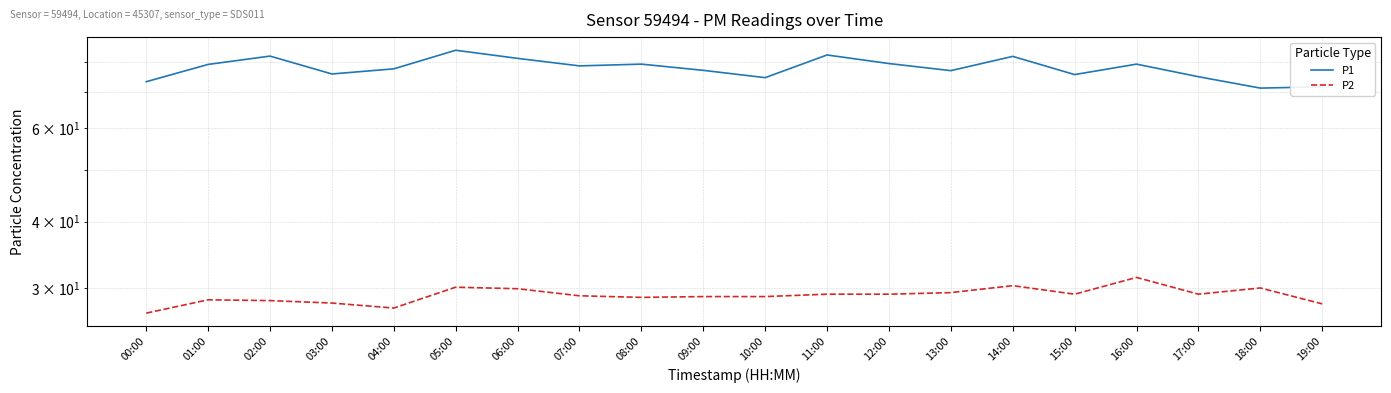

What is the difference between the P2 values at 07:00 and 04:00?

1.5